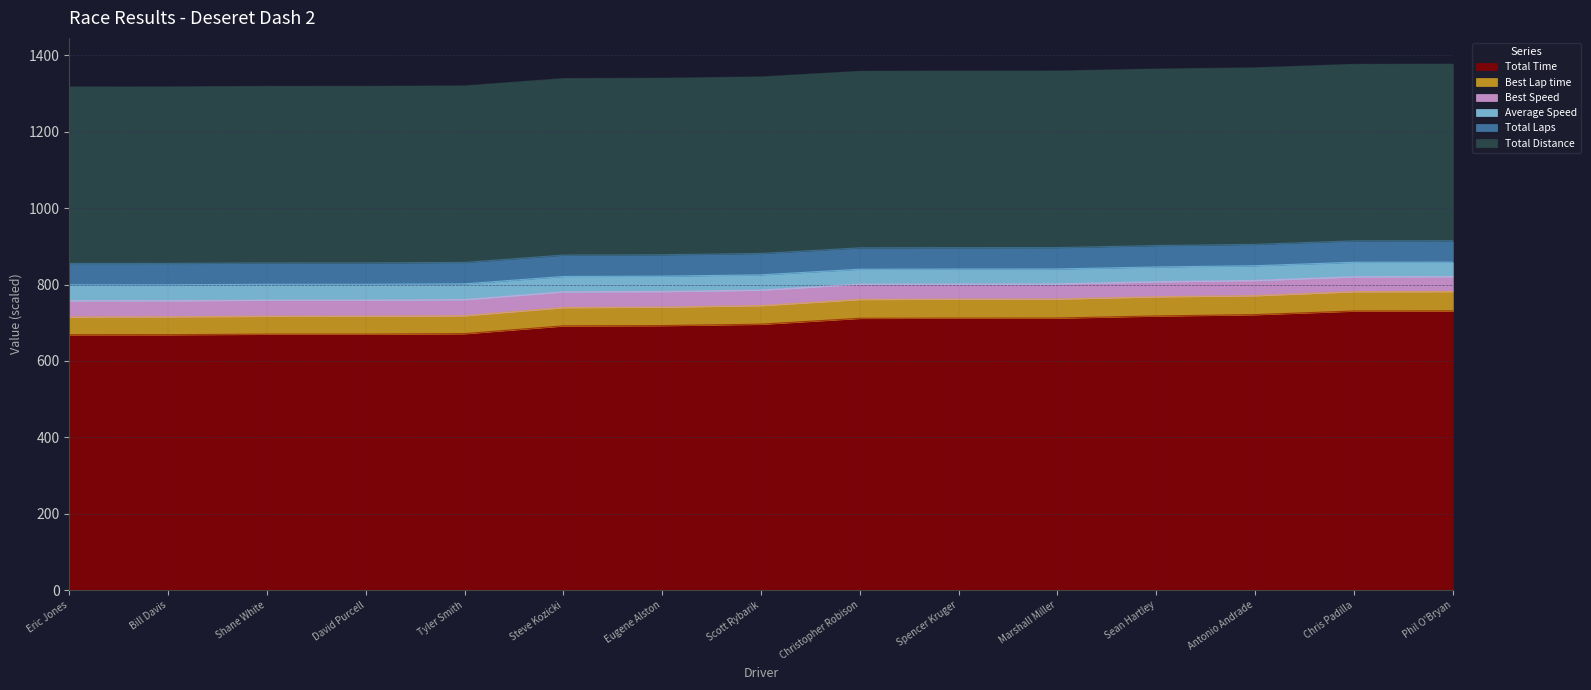

The value of Total Time at Antonio Andrade is 1058.1. True or false?

False